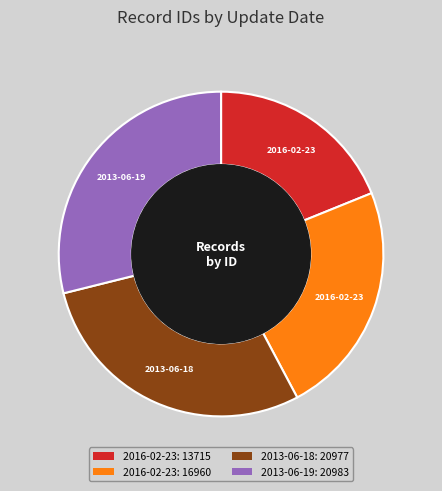

Is there any slice that represents more than half of the pie?

No